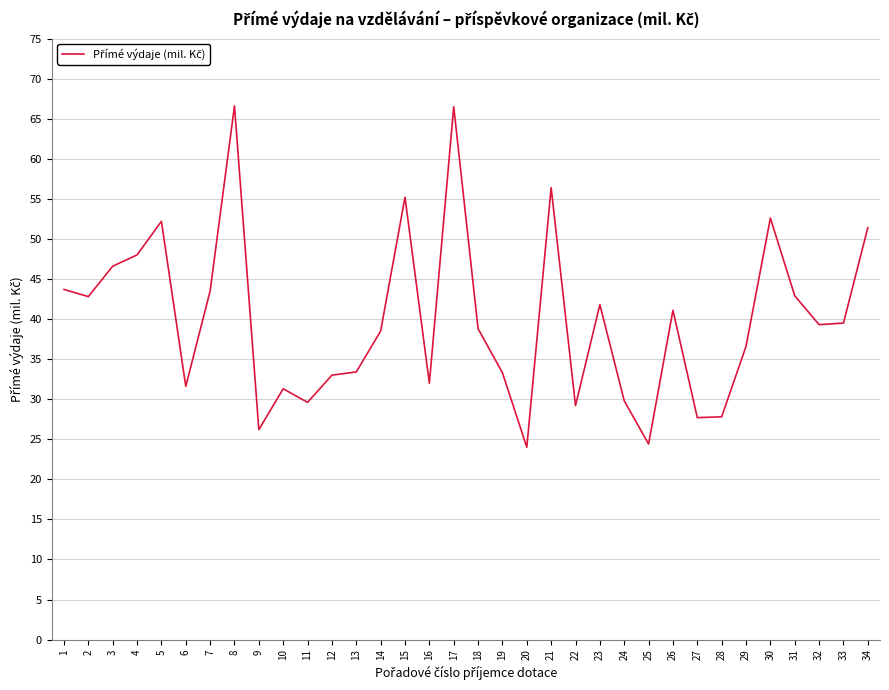

The value at 27 is 27.7. True or false?

True